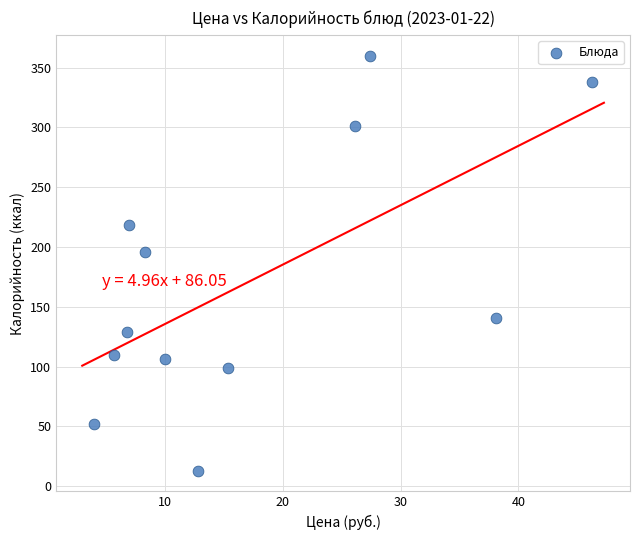

What Y value in the scatter plot is closest to 186?

196.0